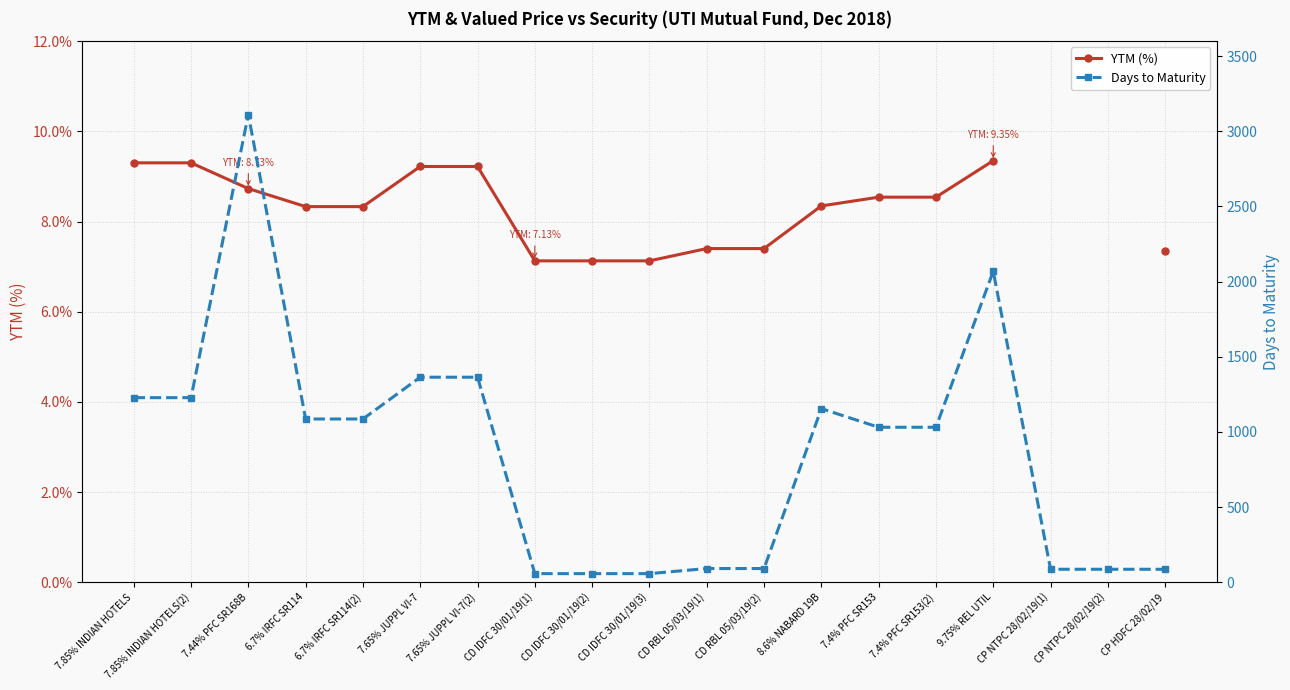

Which category has the lowest value in the YTM (%) series?

CD IDFC 30/01/19(1)